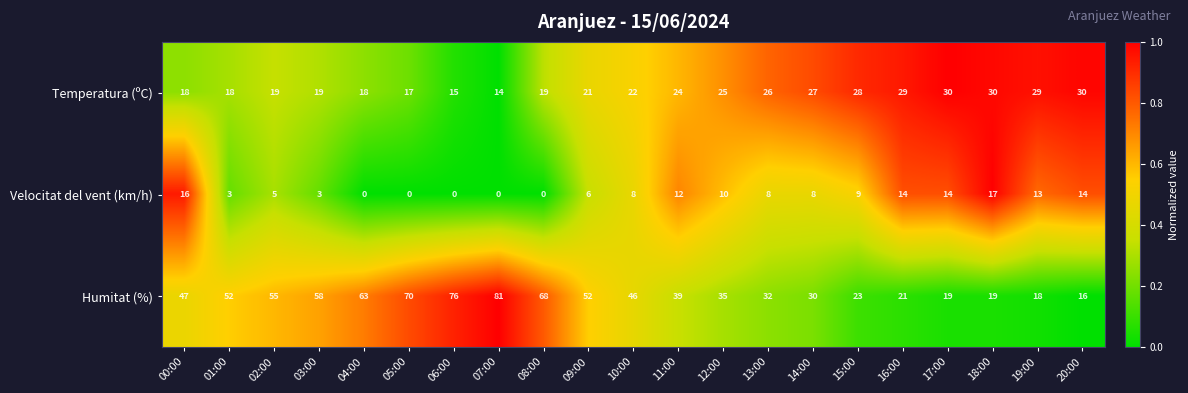

What is the difference between the highest and lowest values at 06:00?

76